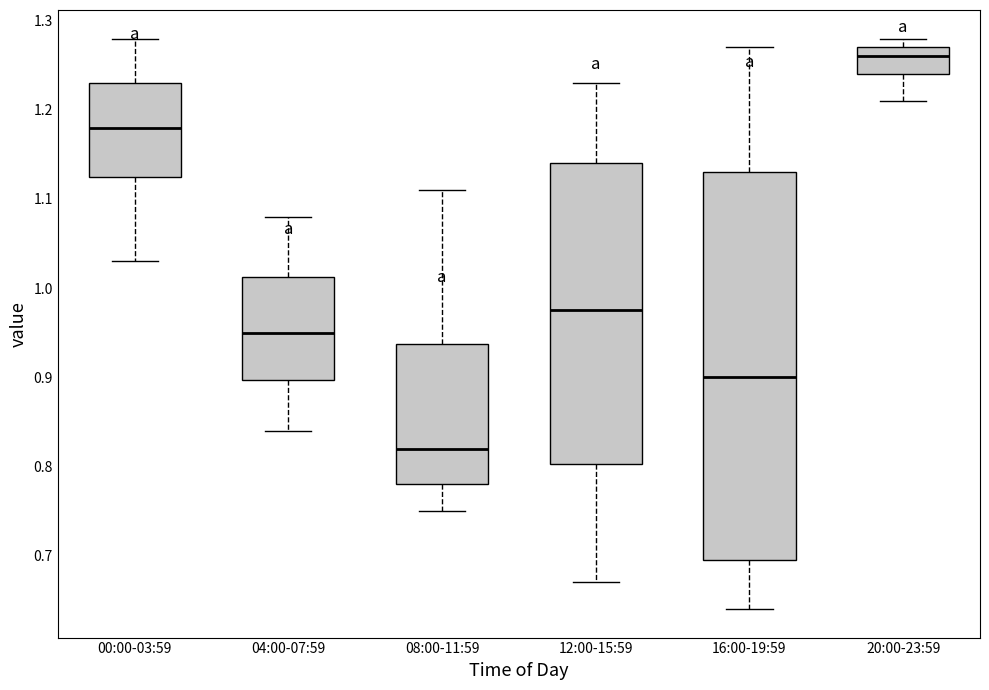

Which box is the tallest, from its lower edge to its upper edge?

16:00-19:59